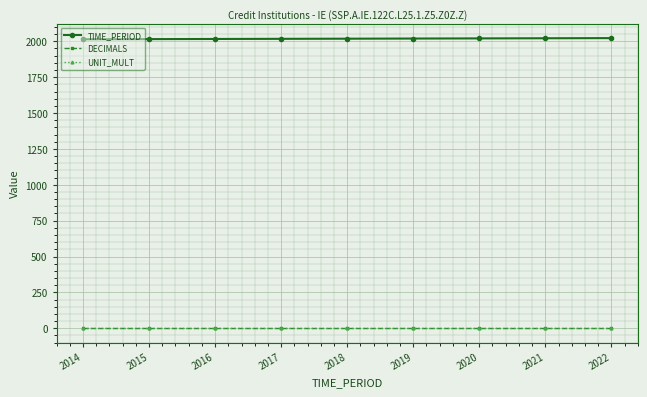

Which series has the largest total across all categories?

TIME_PERIOD